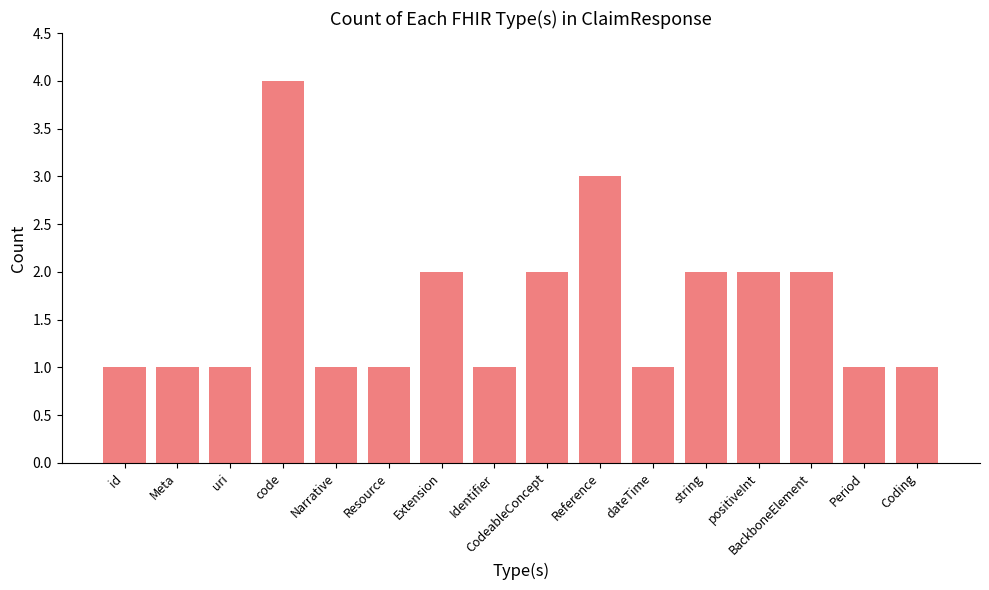

What is the change in value from code to Identifier?

-3